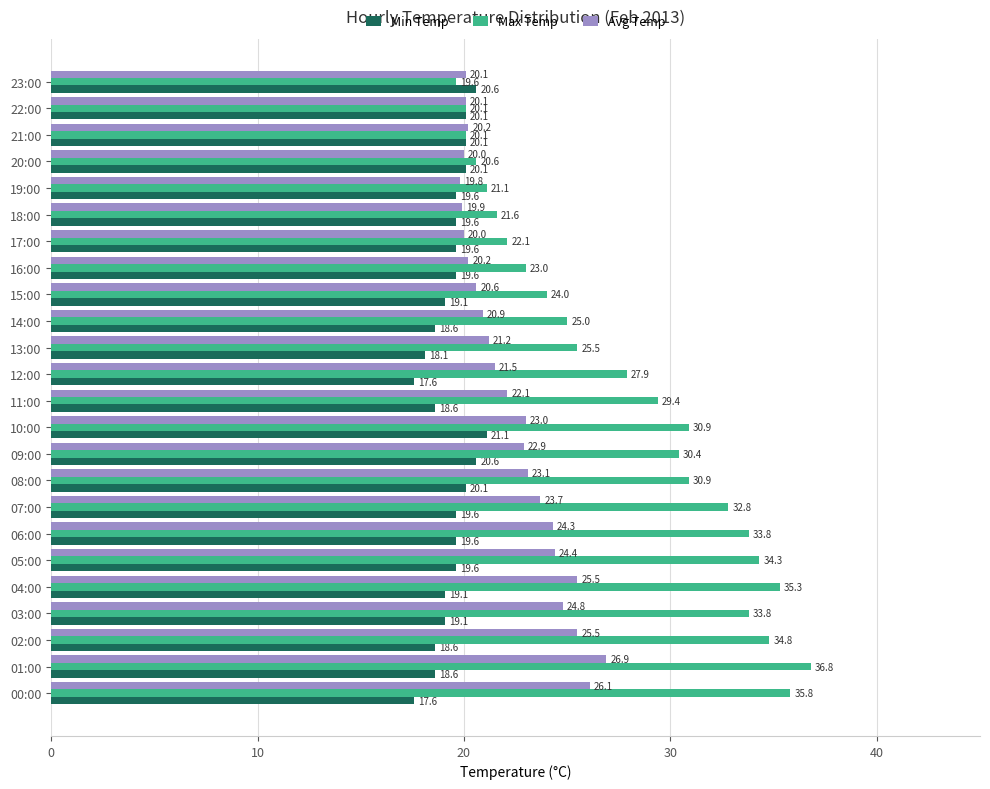

Rank the series by their average value, from lowest to highest.

Min Temp, Avg Temp, Max Temp